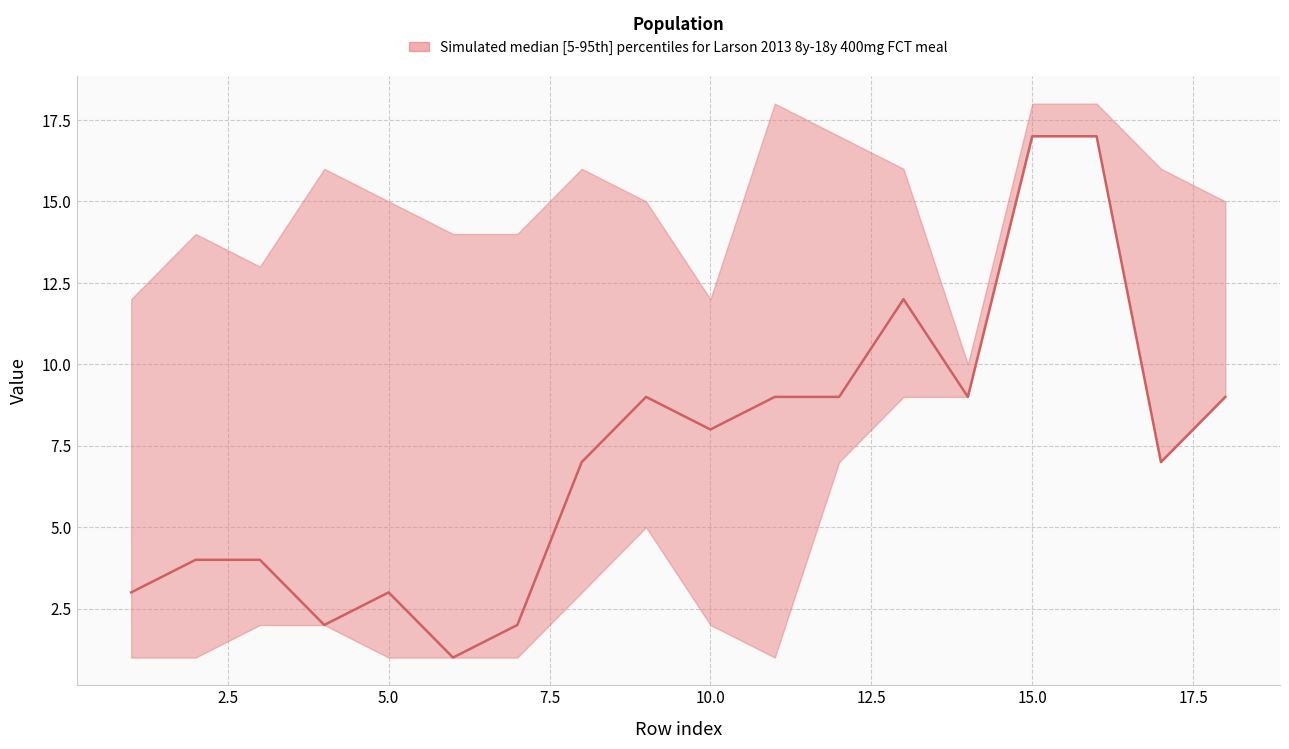

Is the value of median at 11 greater than the value of upper at 8?

No